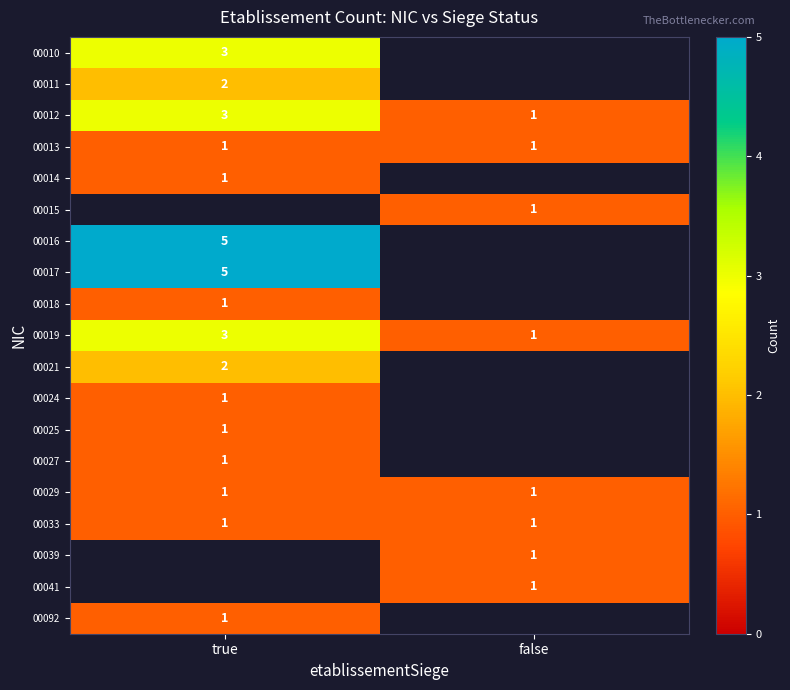

What is the approximate value of 00012 at true?

3